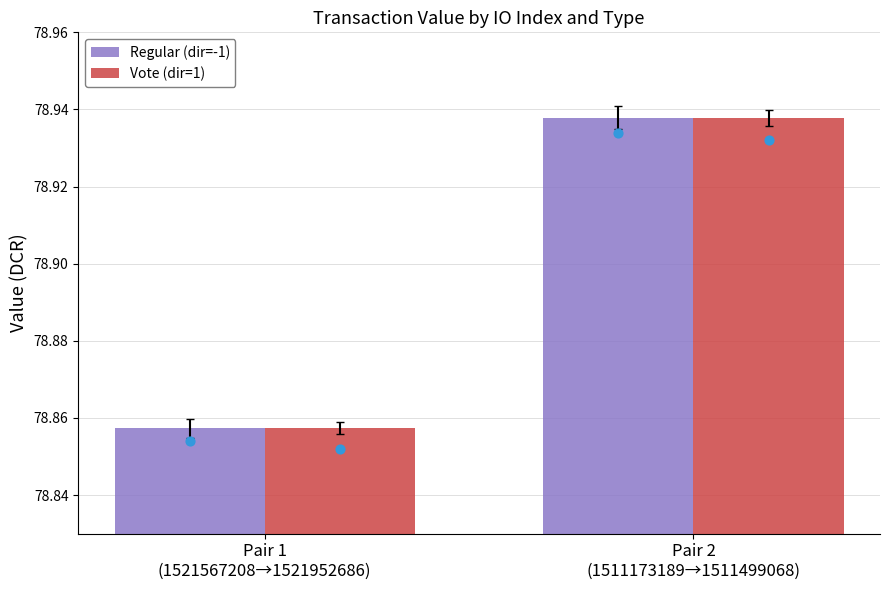

Is the value of Vote (dir=1) at Pair 1
(1521567208→1521952686) greater than the value of Regular (dir=-1) at Pair 1
(1521567208→1521952686)?

No